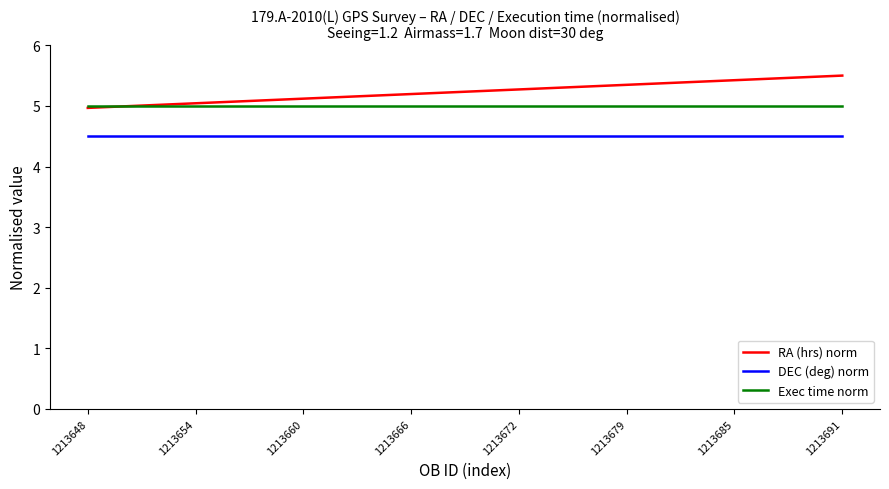

Which series has the largest range (max minus min)?

RA (hrs) norm